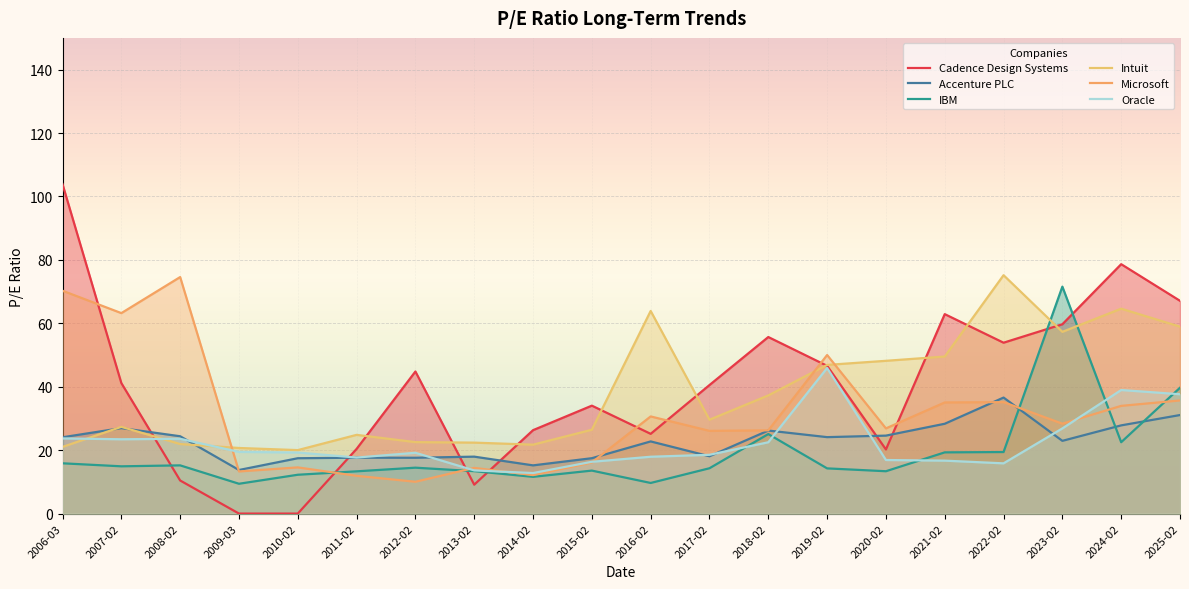

Is it true that Oracle equals 25.3 at 2022-02?

False